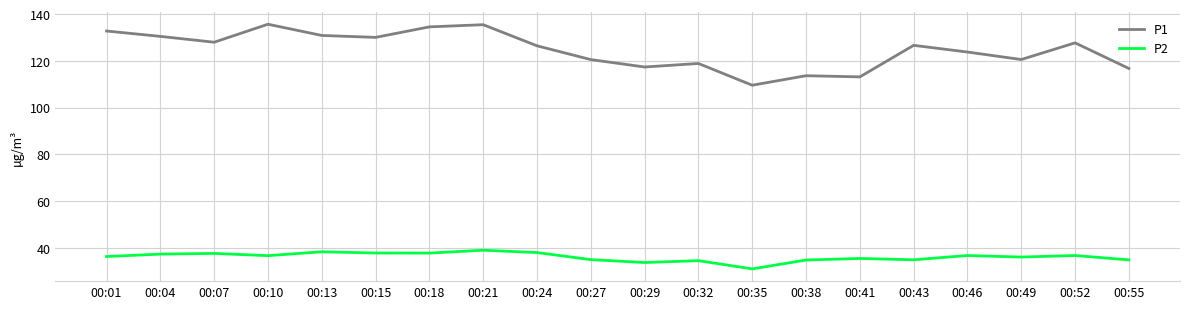

The value of P1 at 00:15 is 130.1. True or false?

True